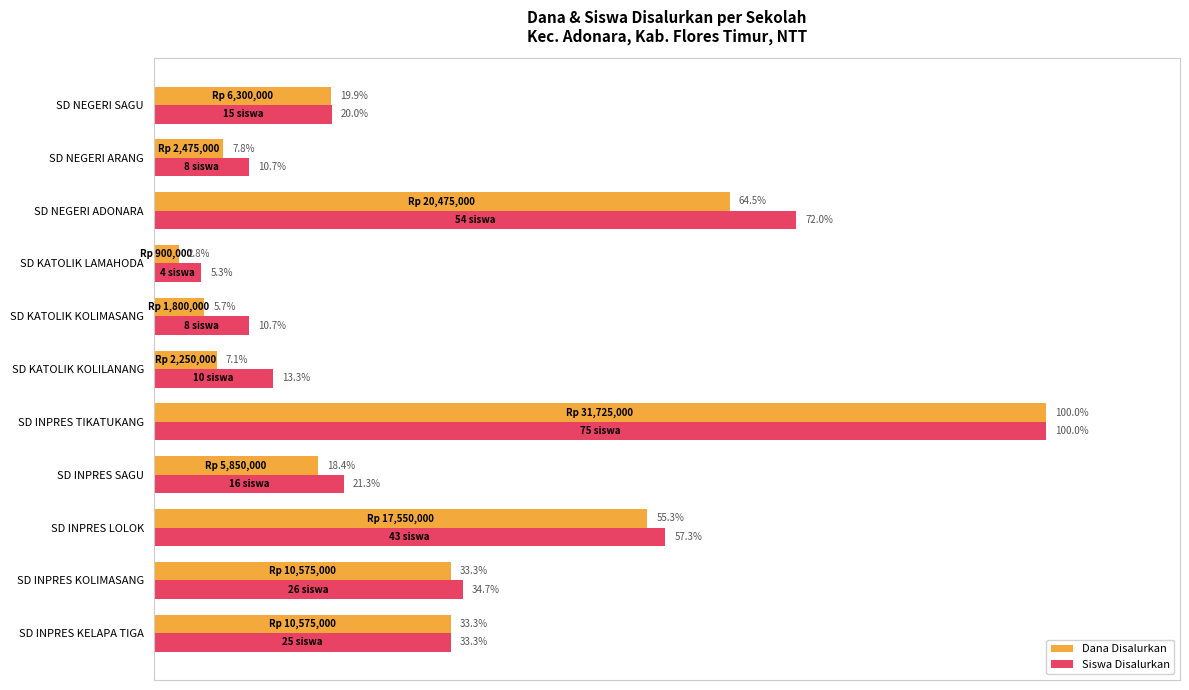

Rank the series by their average value, from highest to lowest.

Siswa Disalurkan, Dana Disalurkan